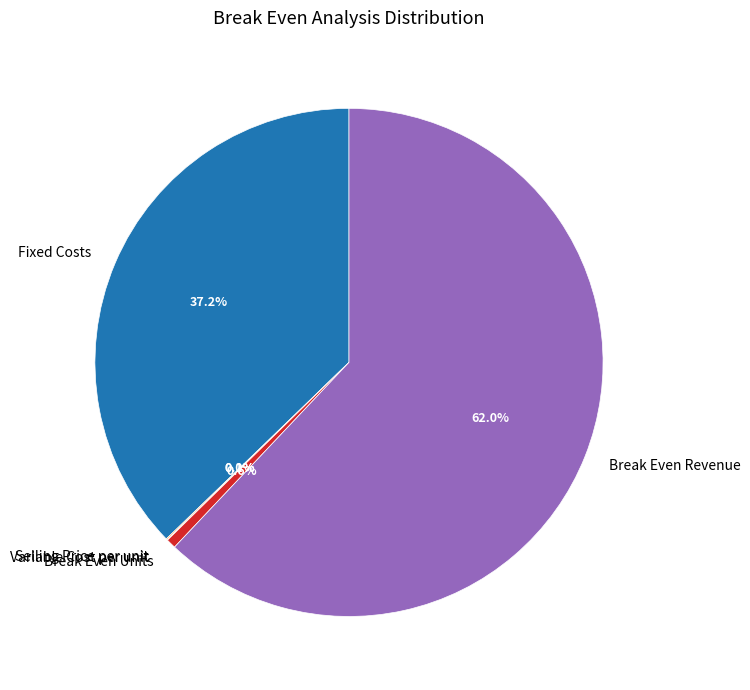

To the nearest percent, what is the combined percentage of Break Even Revenue and Fixed Costs?

99%